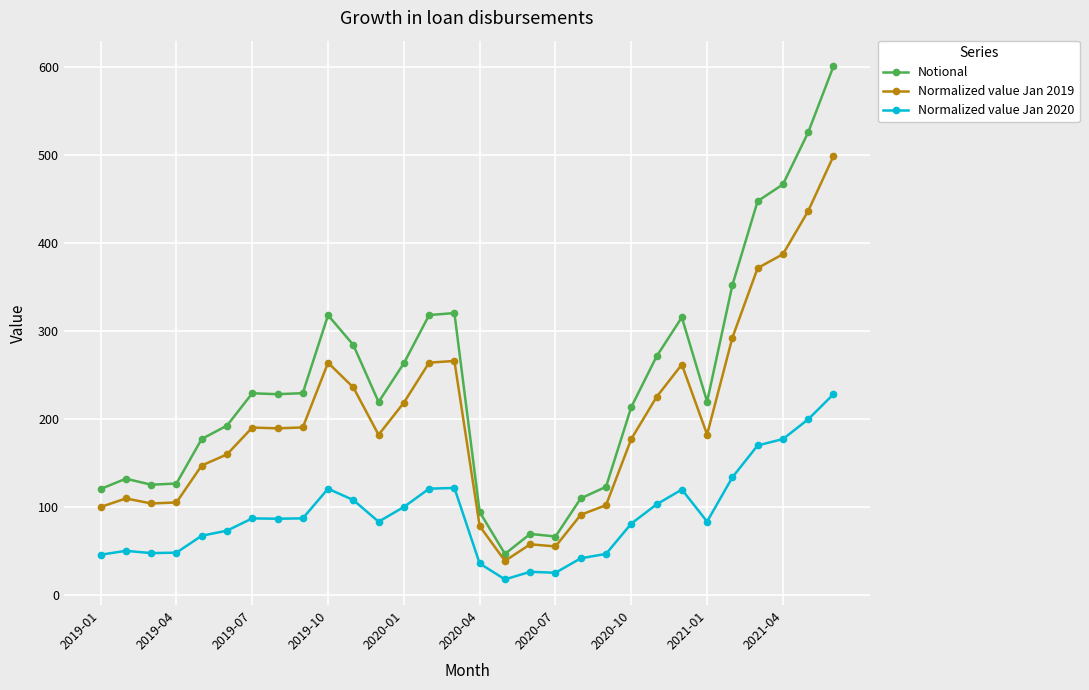

Which series has the largest range (max minus min)?

Notional